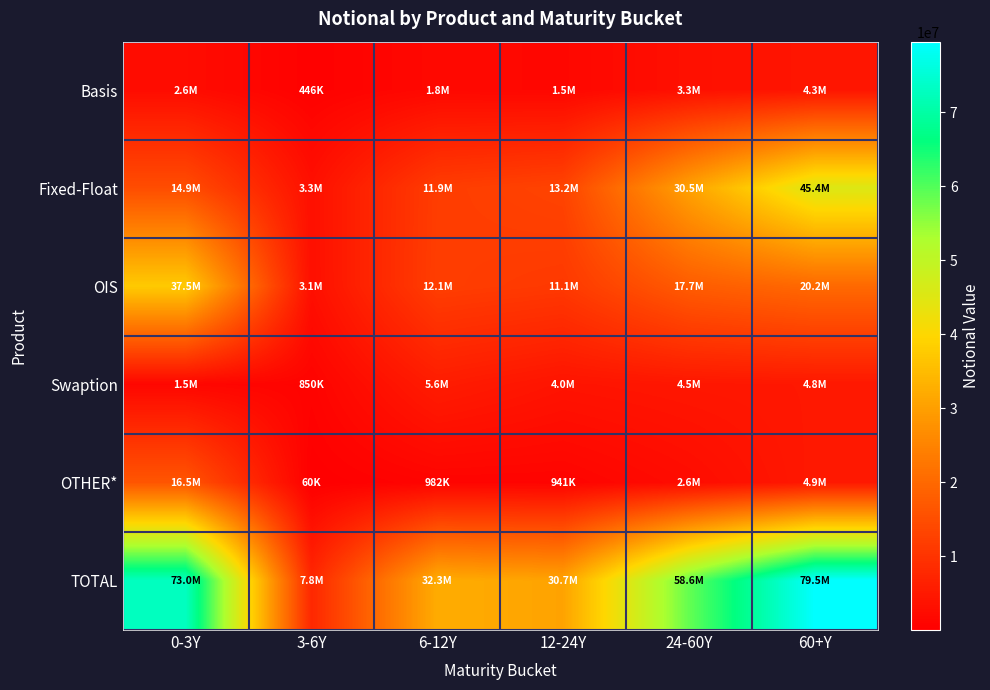

What is the greatest value displayed?

79534389